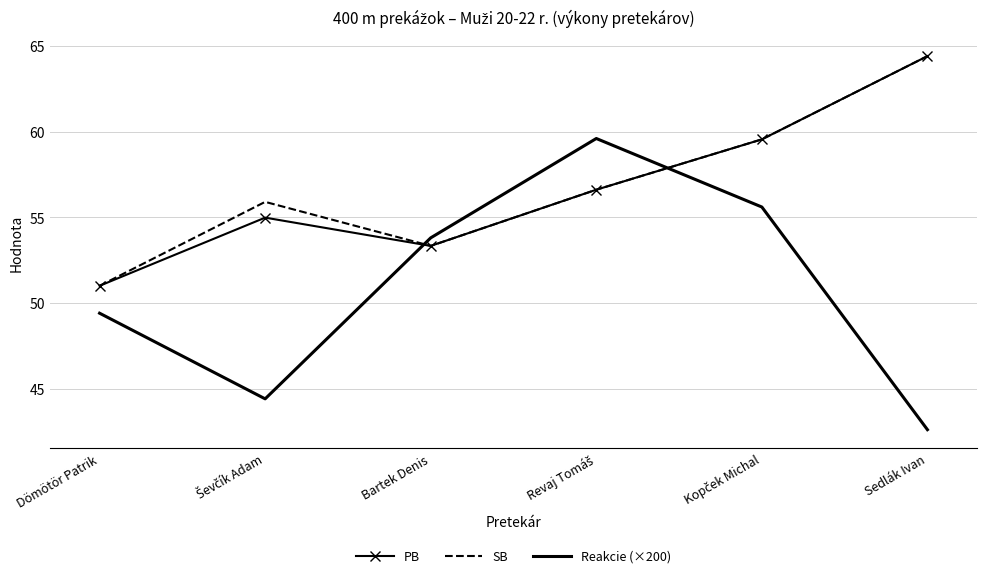

What are all the series names shown in the legend?

PB, SB, Reakcie (×200)